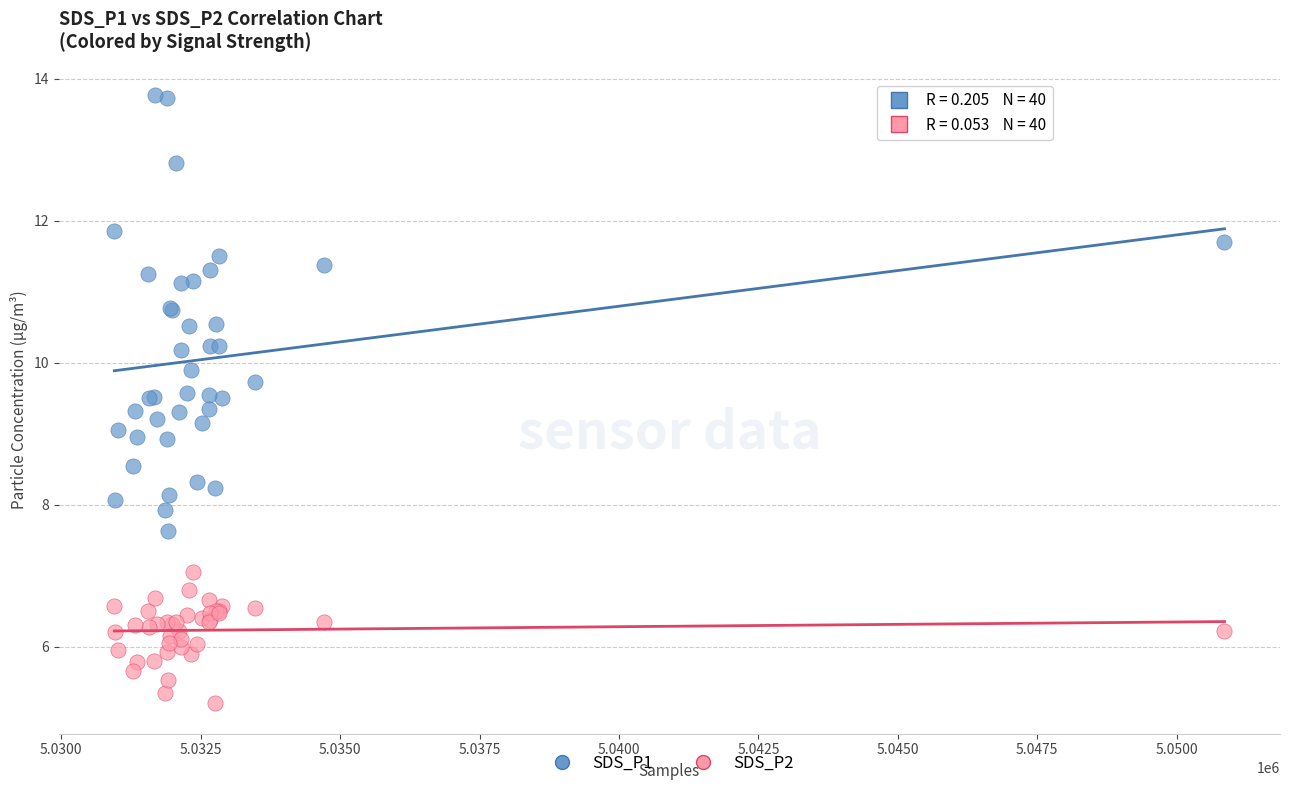

Which series contains the highest Y value?

SDS_P1